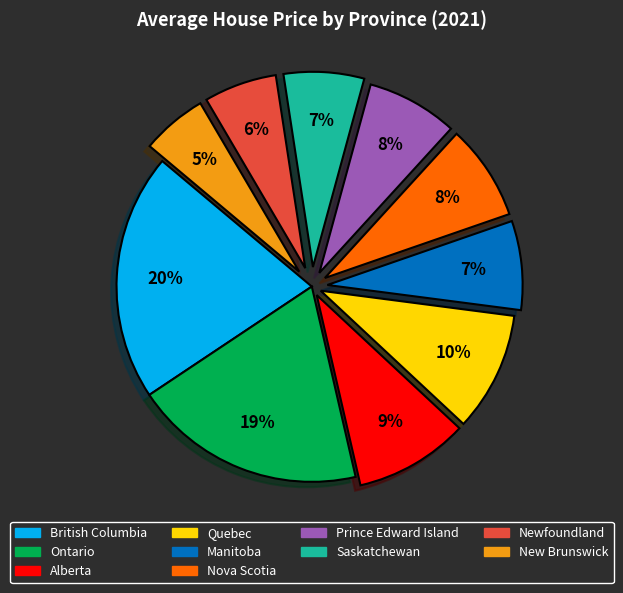

To the nearest percent, what is the average slice percentage?

10%